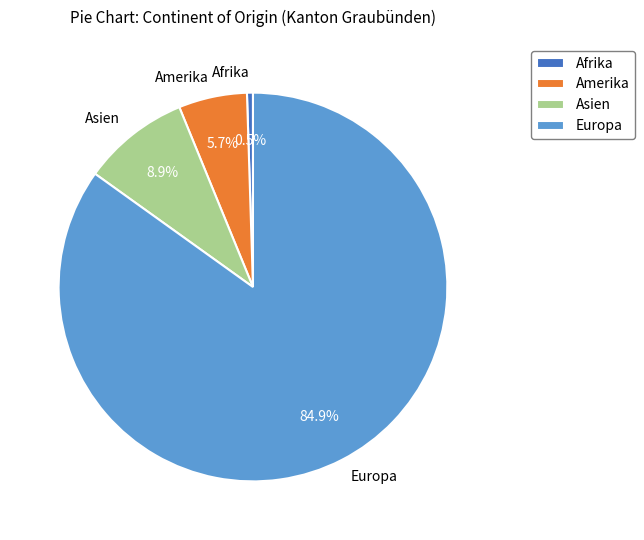

The Afrika slice represents 10% of the pie. True or false?

False